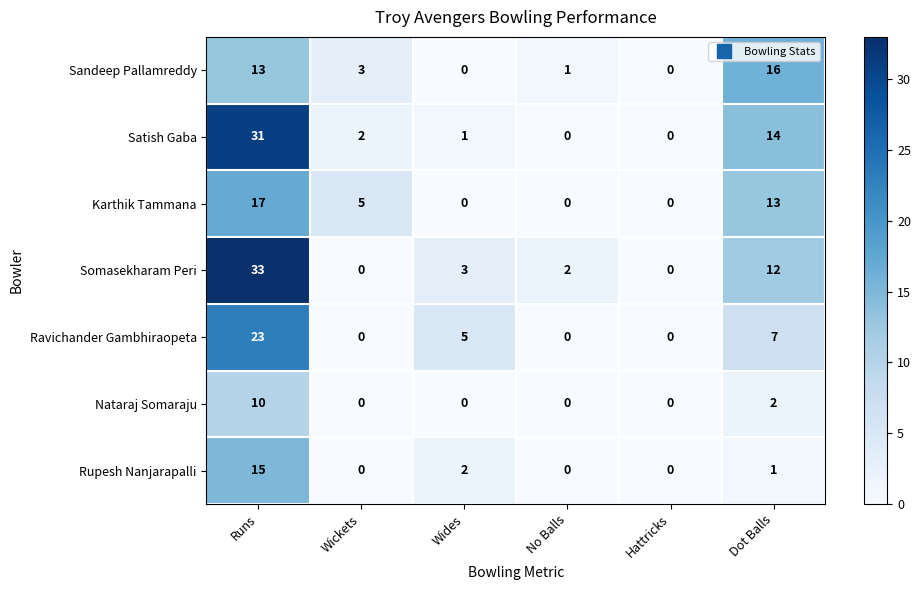

What is the highest value of the Satish Gaba series?

31